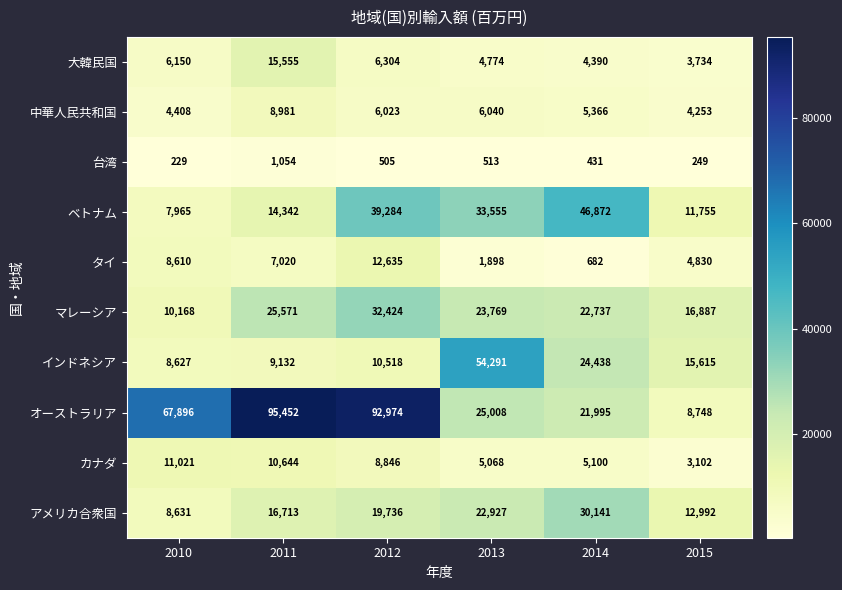

At how many categories does at least one series exceed 55501?

3